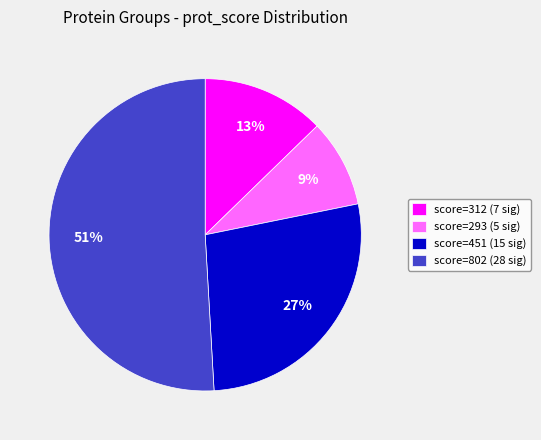

What is the majority slice?

score=802 (28 sig)